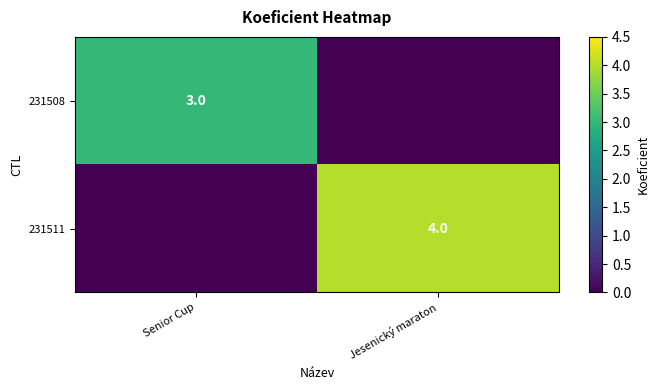

The 231511 series shows 4 at Jesenický maraton. True or false?

True